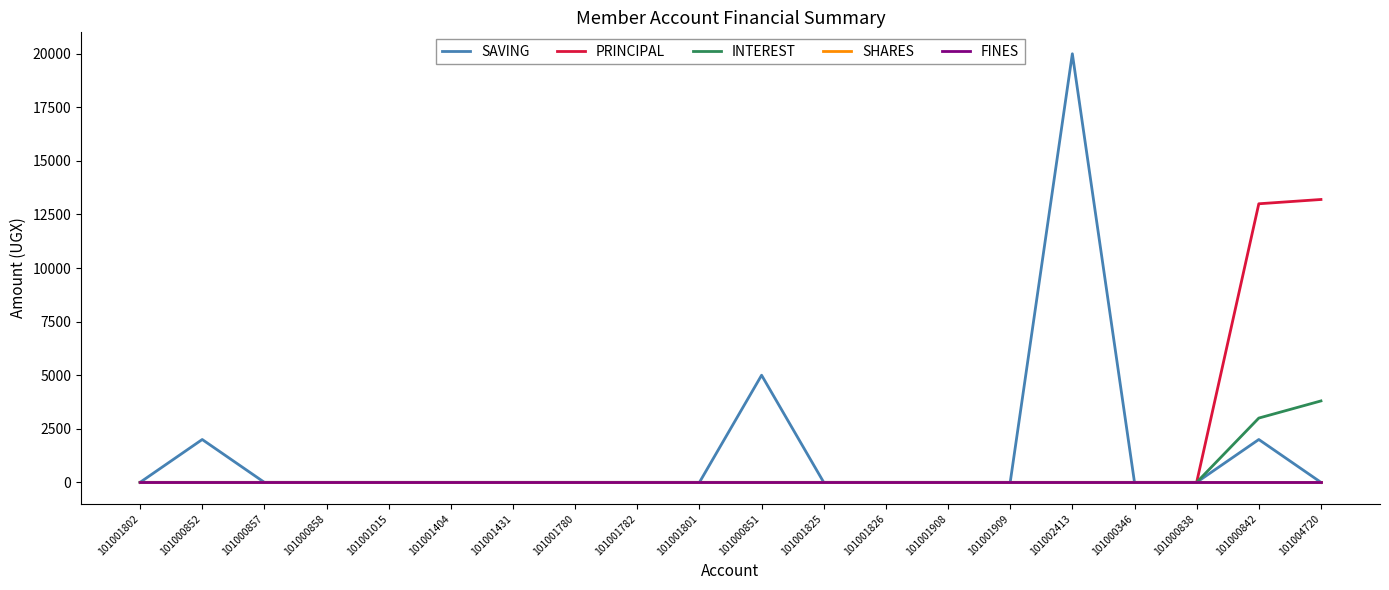

What position from the left is 101001801?

10